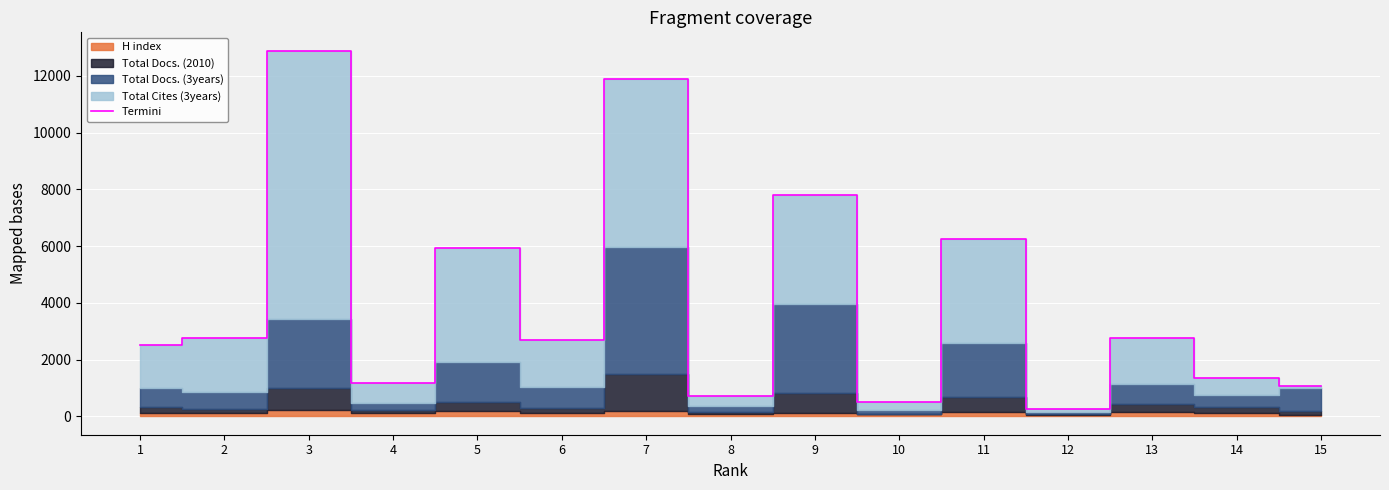

What is the change in value from 10 to 12?

-237